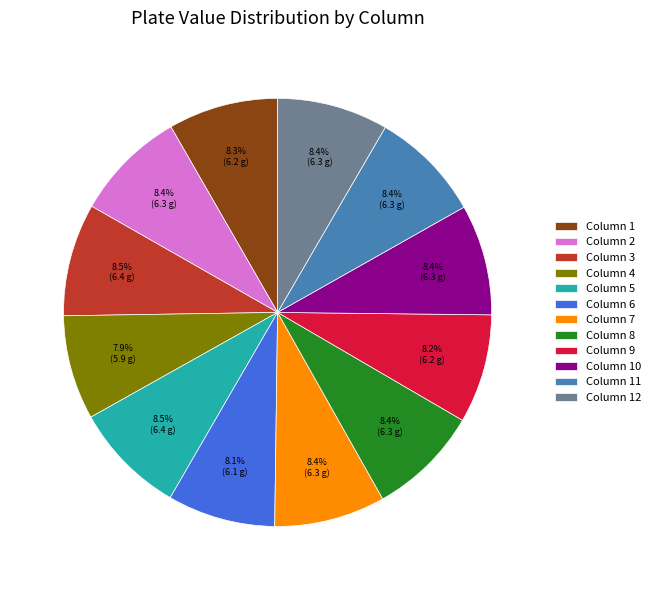

To the nearest percent, what is the average slice percentage?

8%